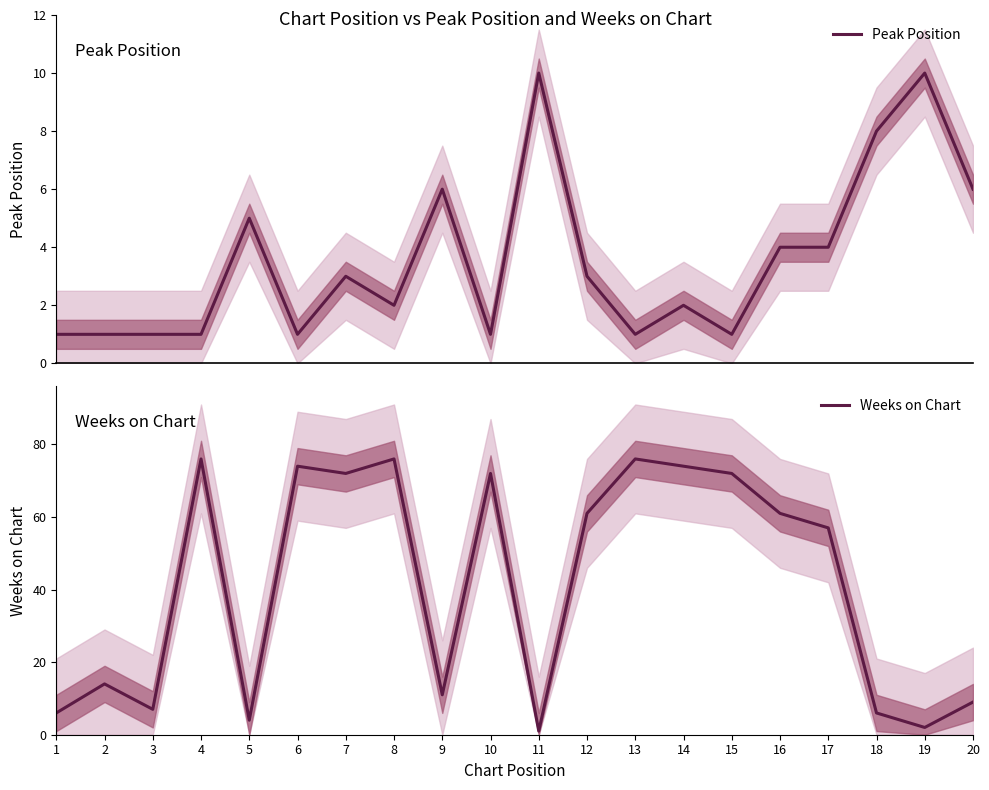

Which series has the widest spread of values?

Weeks on Chart